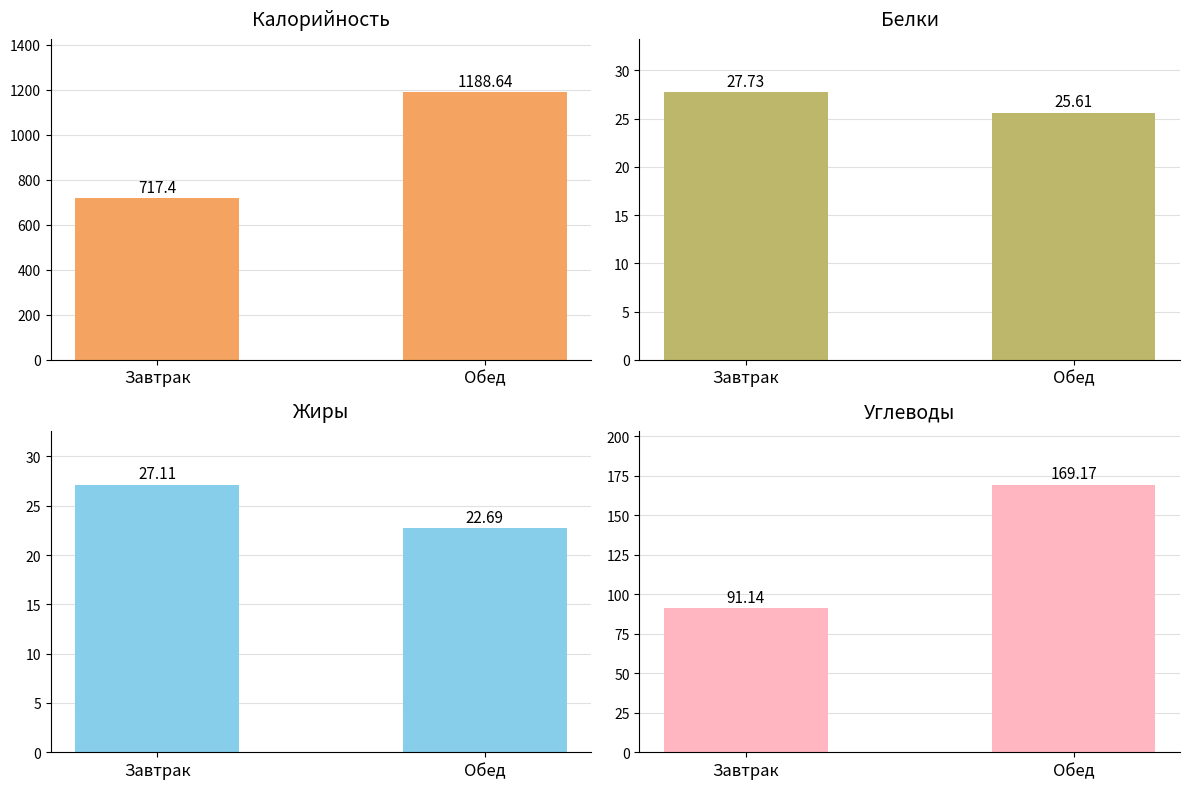

At which category is the sum across all series the highest?

Обед